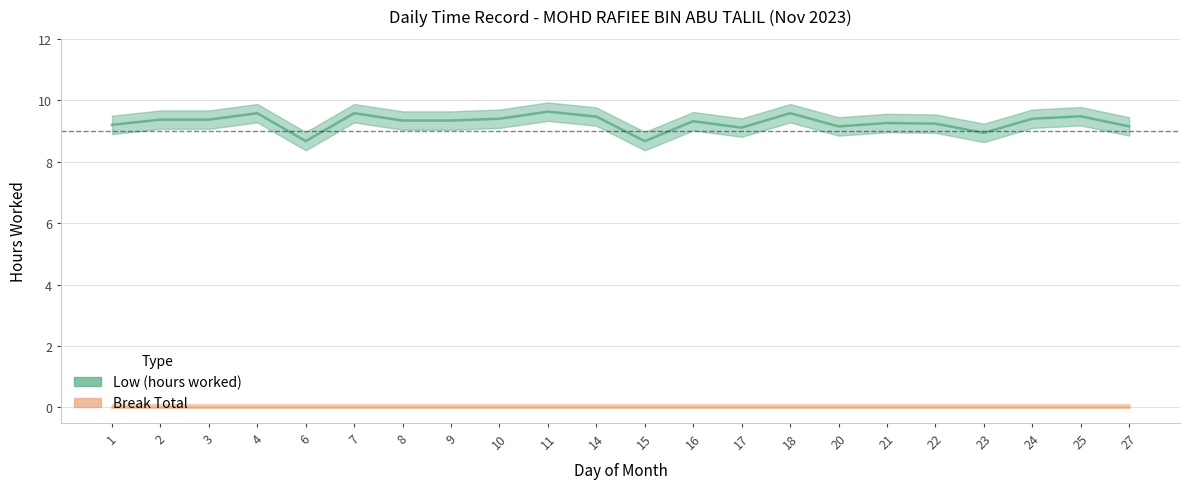

How many lines are shown in the chart?

1